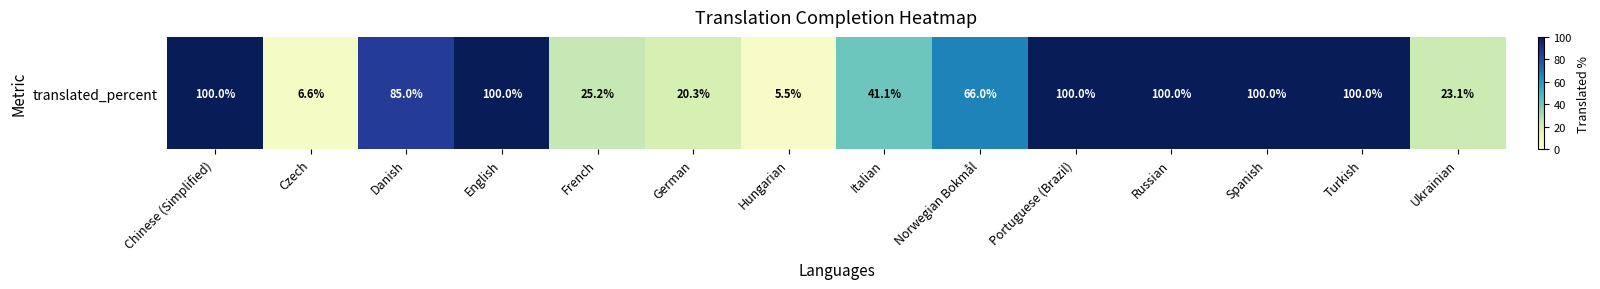

True or false: the data shows 171.2 at Turkish.

False